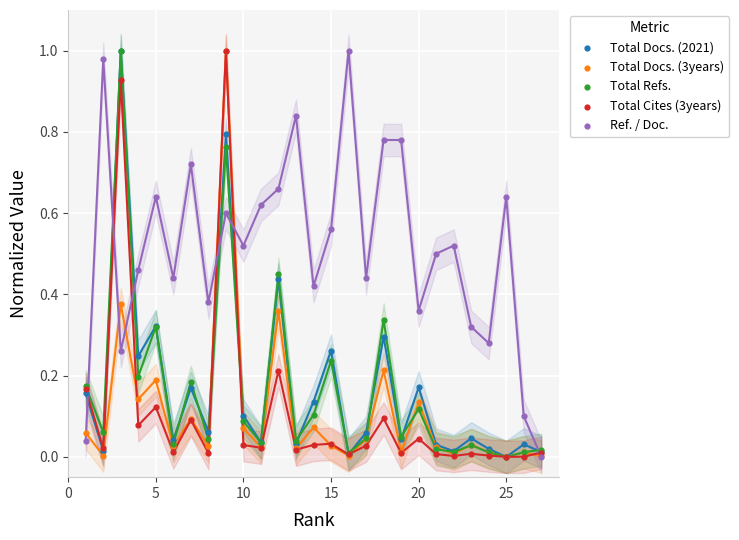

What are all the series names shown in the legend?

Total Docs. (2021), Total Docs. (3years), Total Refs., Total Cites (3years), Ref. / Doc.